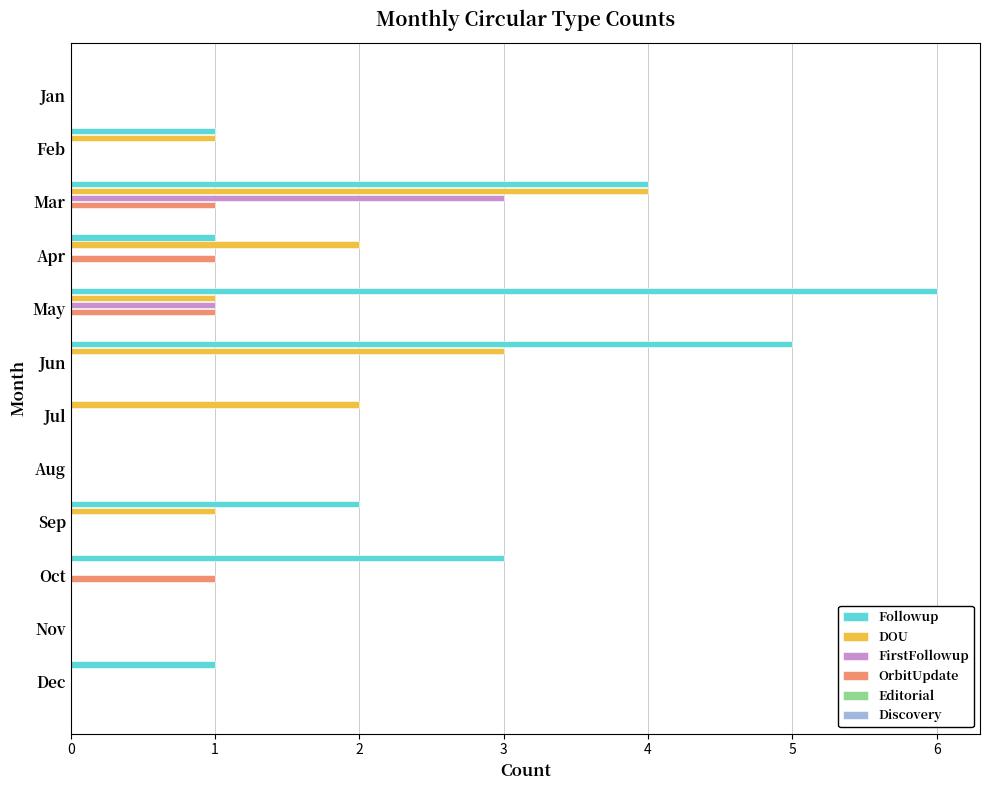

Which category has the highest value in the FirstFollowup series?

Mar